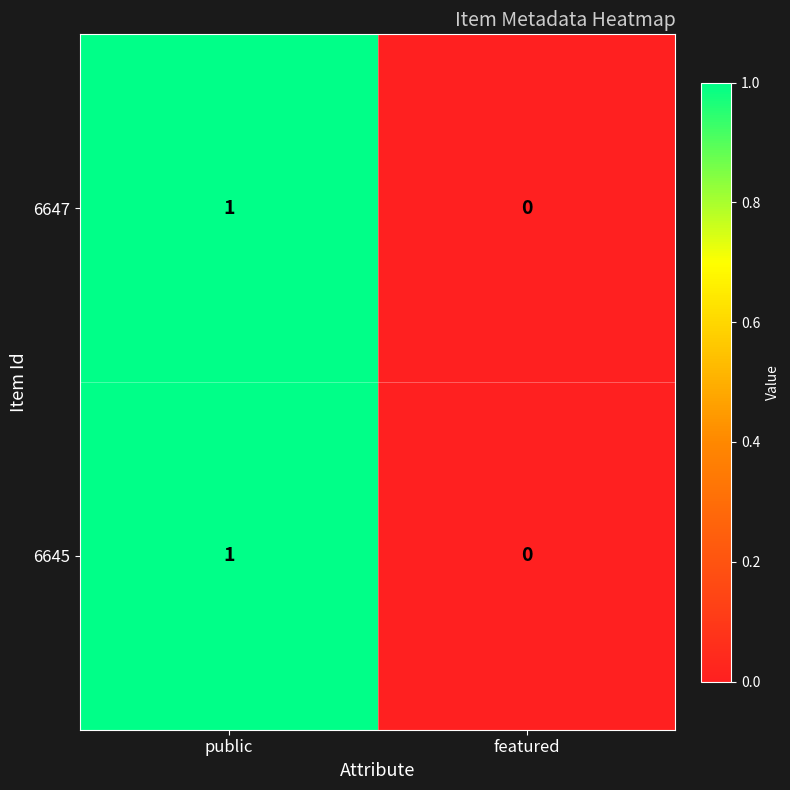

The value of 6645 at featured is 0. True or false?

True